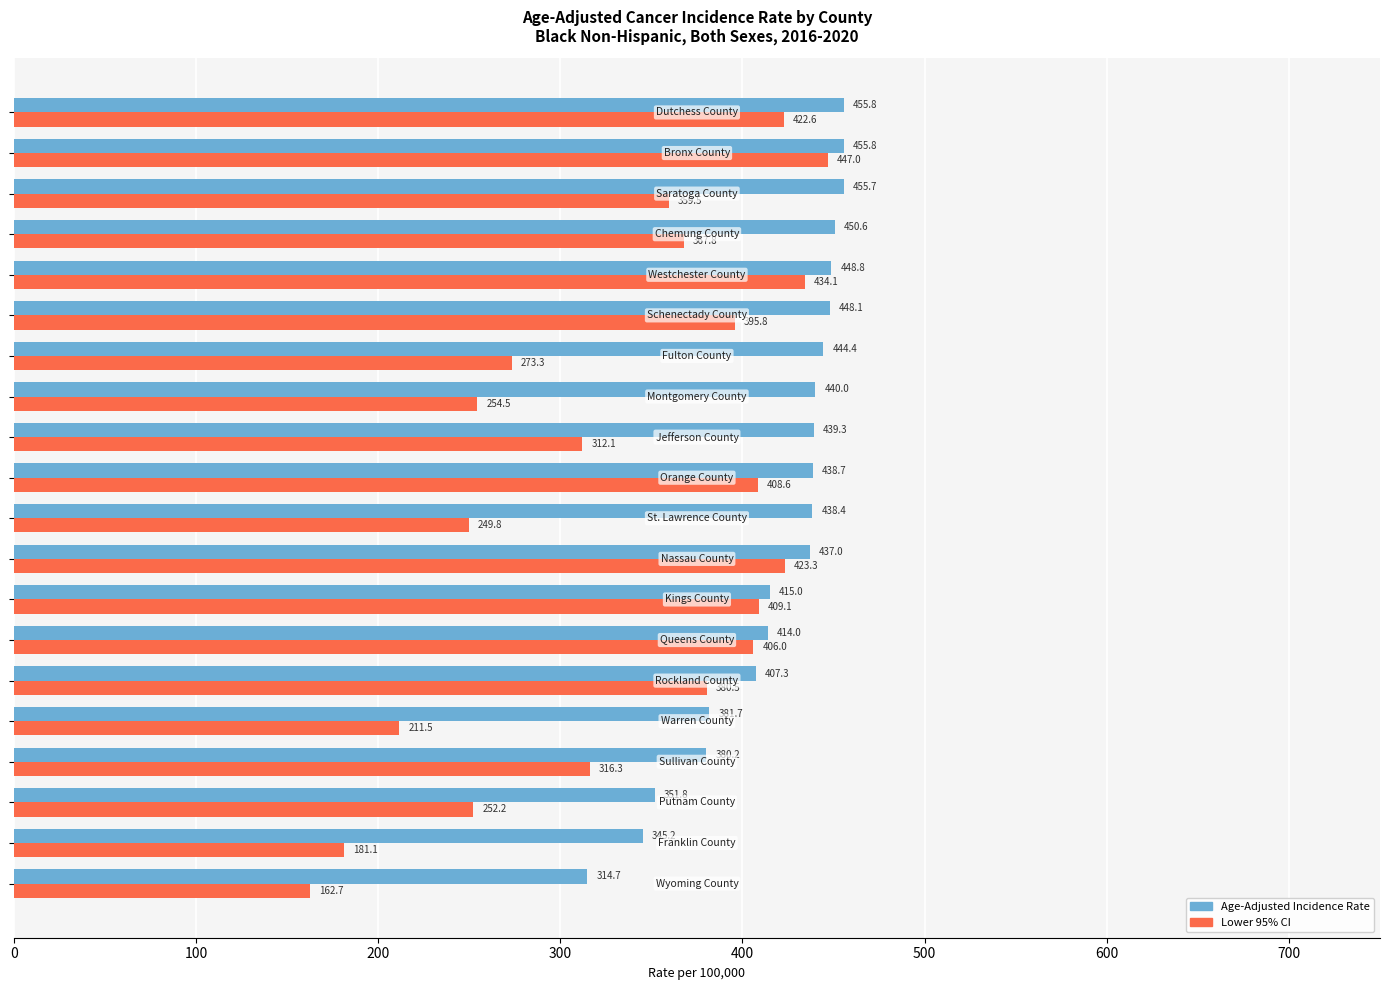

How many series are shown in this chart?

2